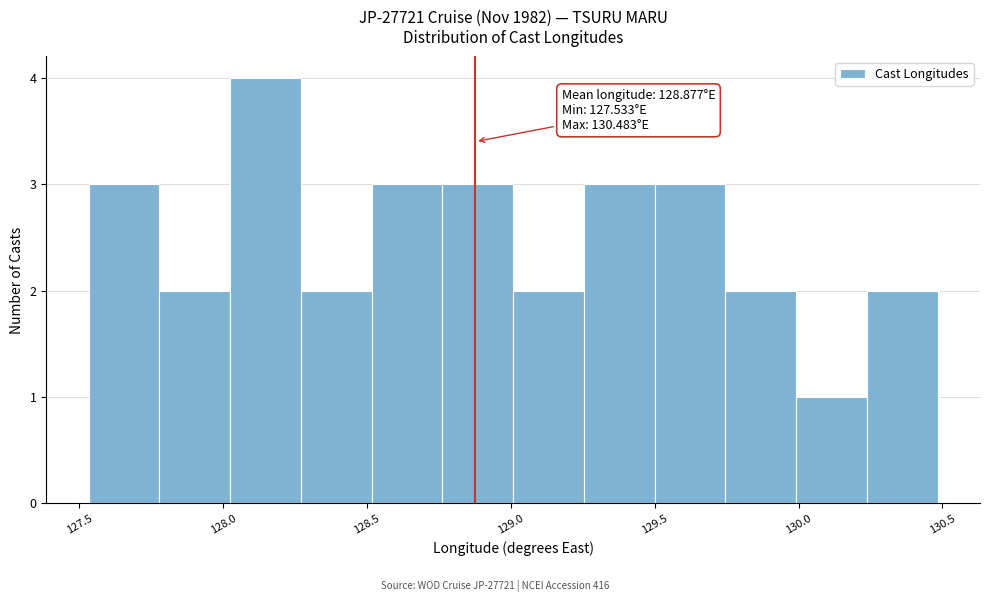

Which range on the x-axis has the tallest bar?

128.00 to 128.25